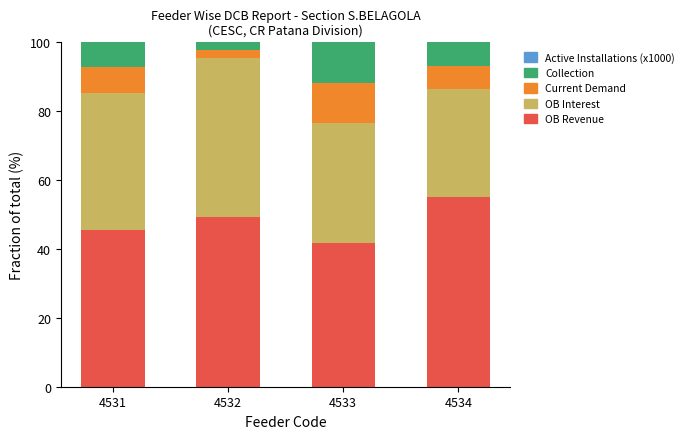

Where is OB Revenue nearest to the value 48?

4532